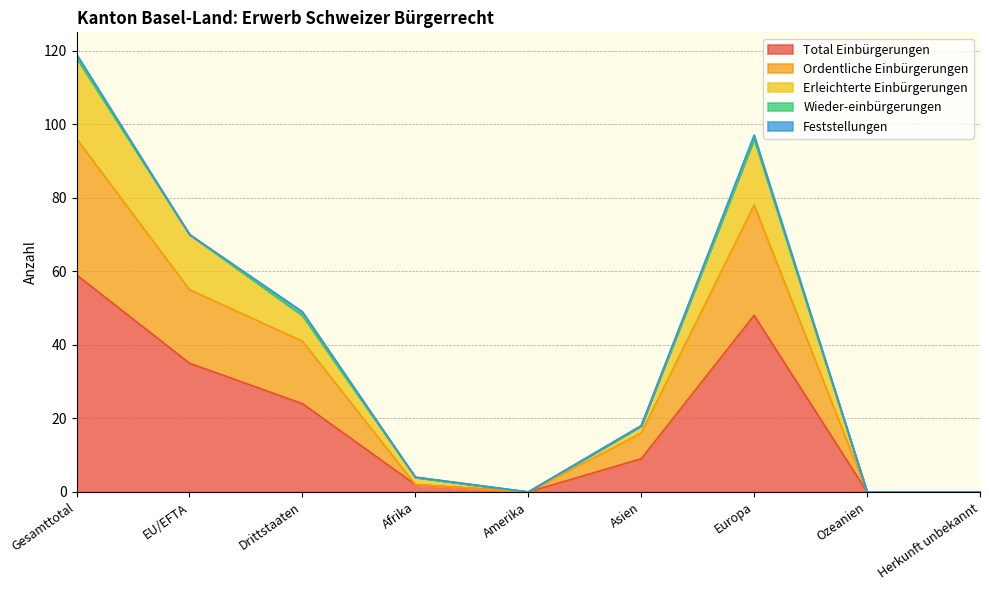

Where does the Total Einbürgerungen series first go above 9?

Gesamttotal